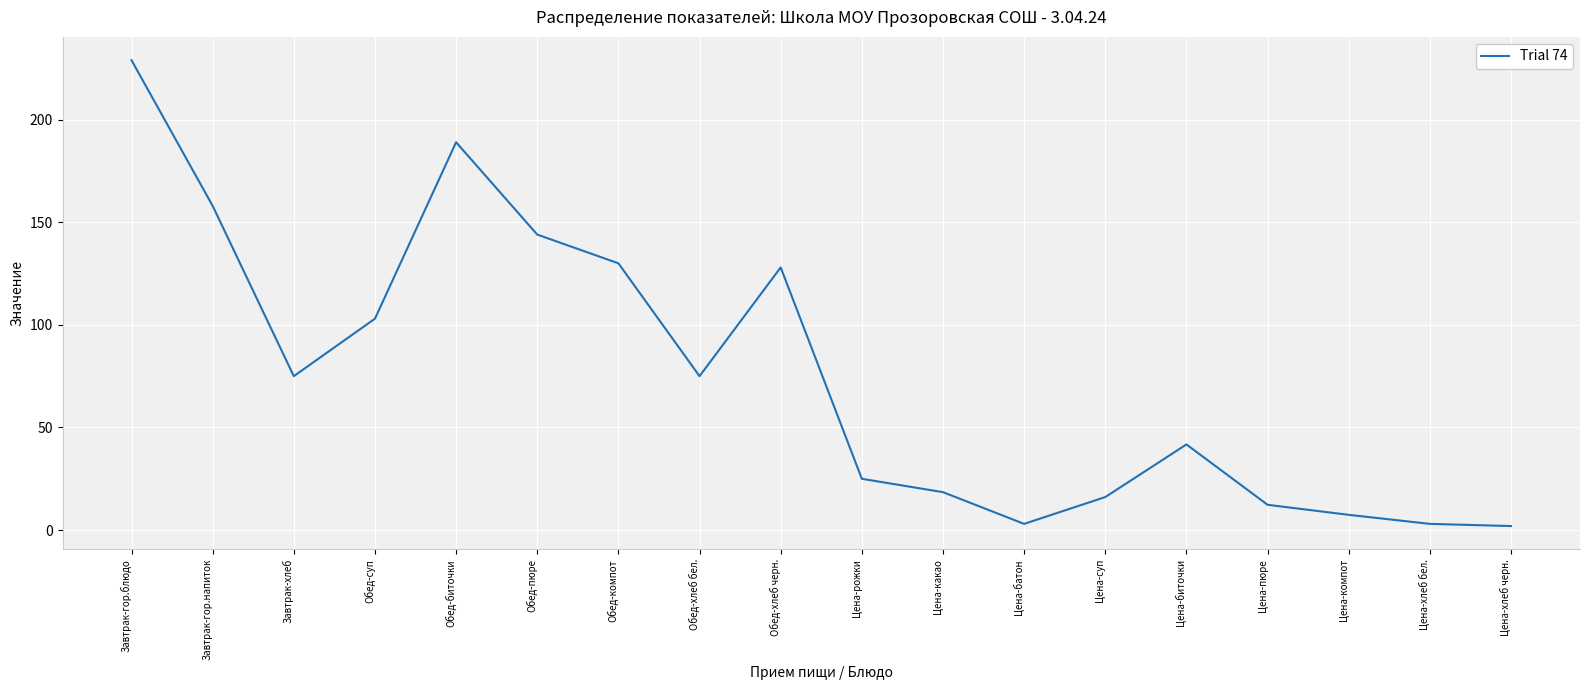

Between Цена-рожки and Завтрак-хлеб, which is larger?

Завтрак-хлеб